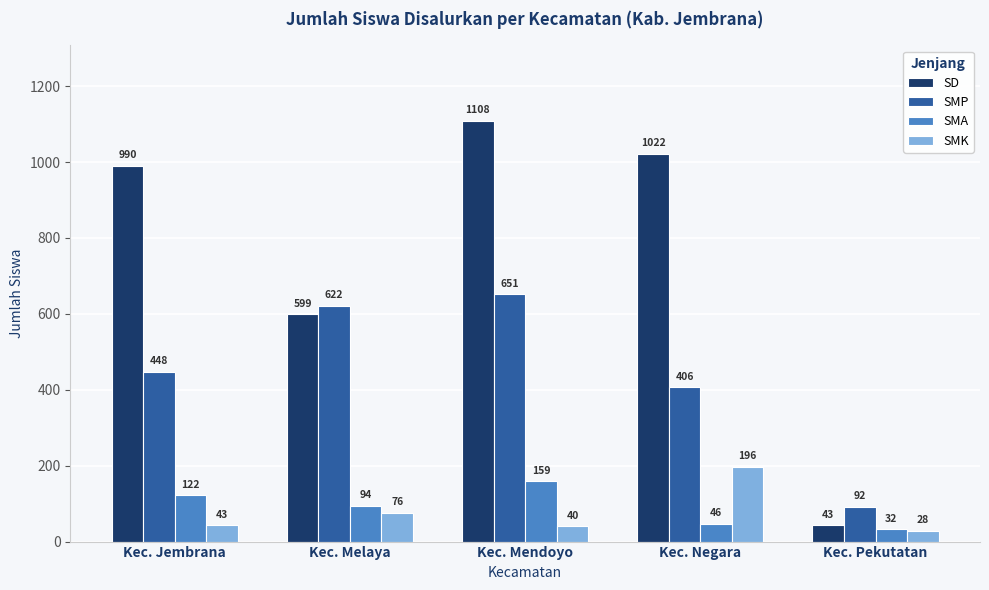

At Kec. Jembrana, list the series in order from smallest to largest.

SMK, SMA, SMP, SD